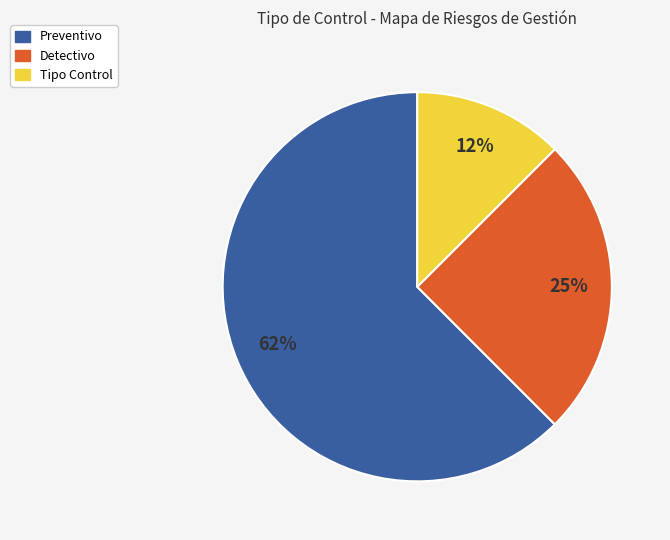

Does Tipo Control represent more than half of the total?

No